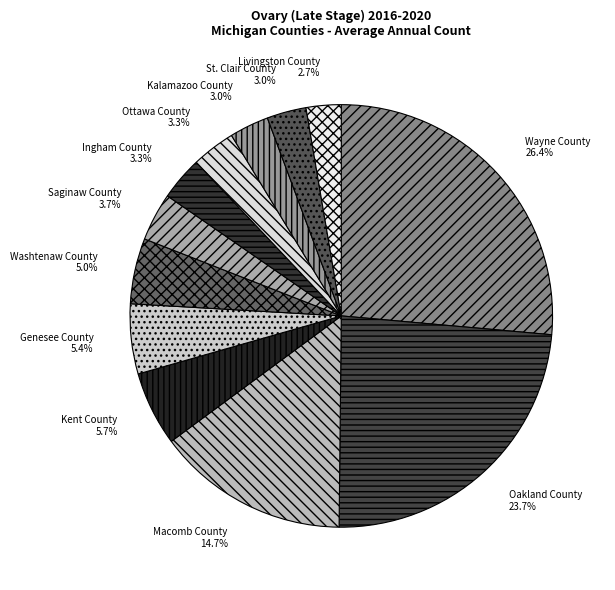

Which slice is the largest?

Wayne County